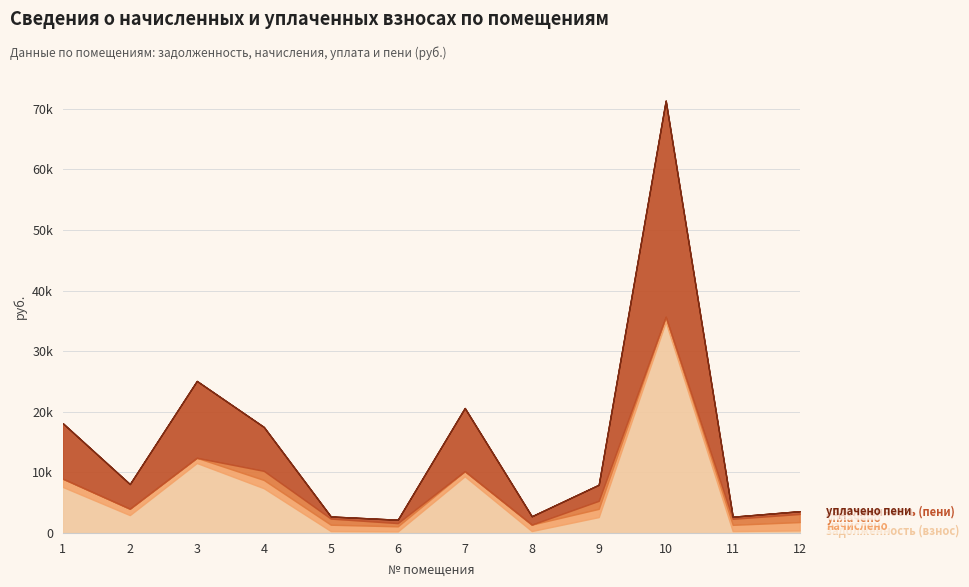

Where do уплачено and задолженность (взнос) first cross each other?

4 and 5